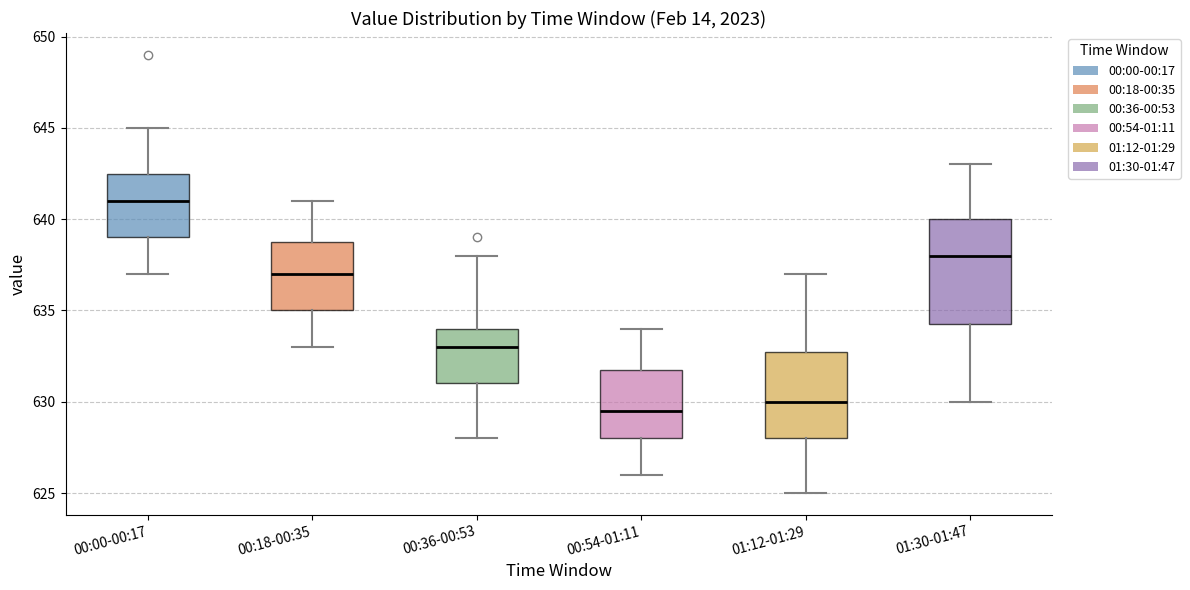

Which box has the highest median line?

00:00-00:17